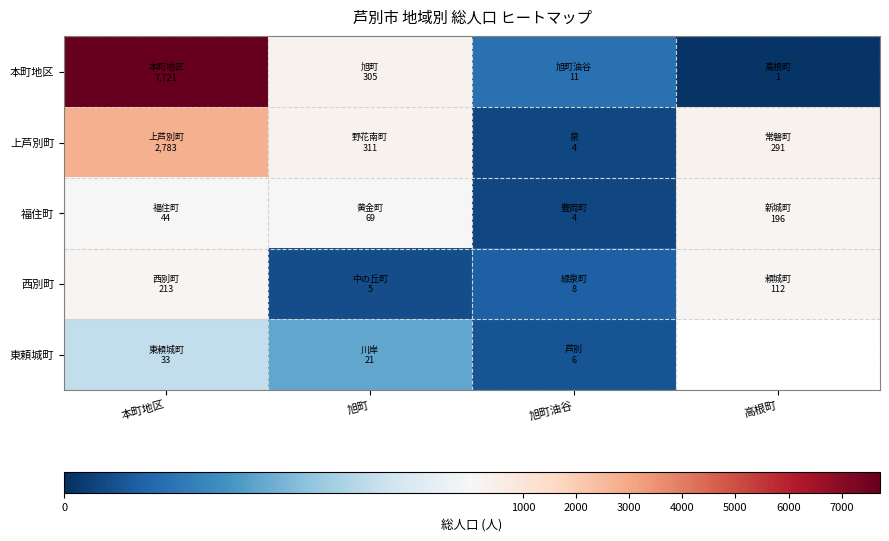

Is it true that 西別町 equals 7.5 at 旭町?

False